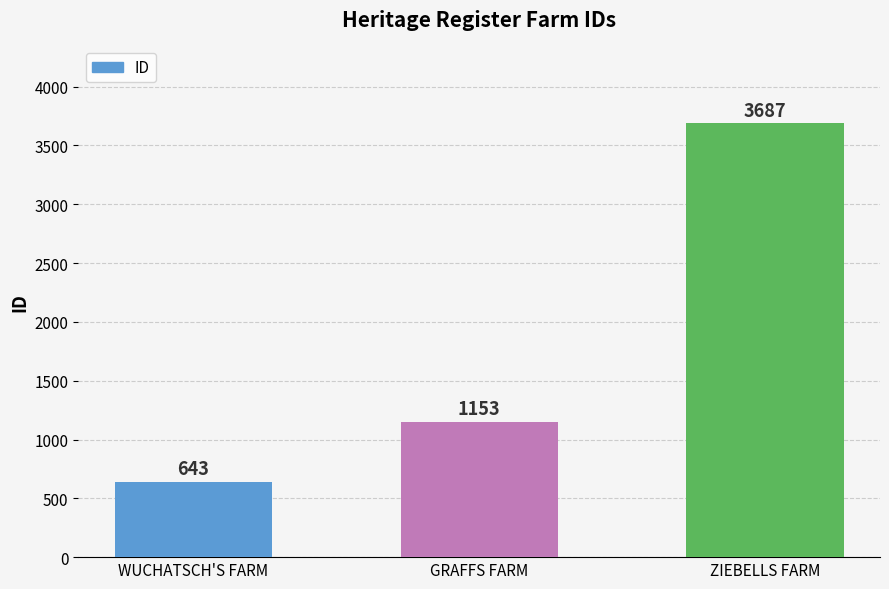

Where is the data nearest to the value 2165?

GRAFFS FARM